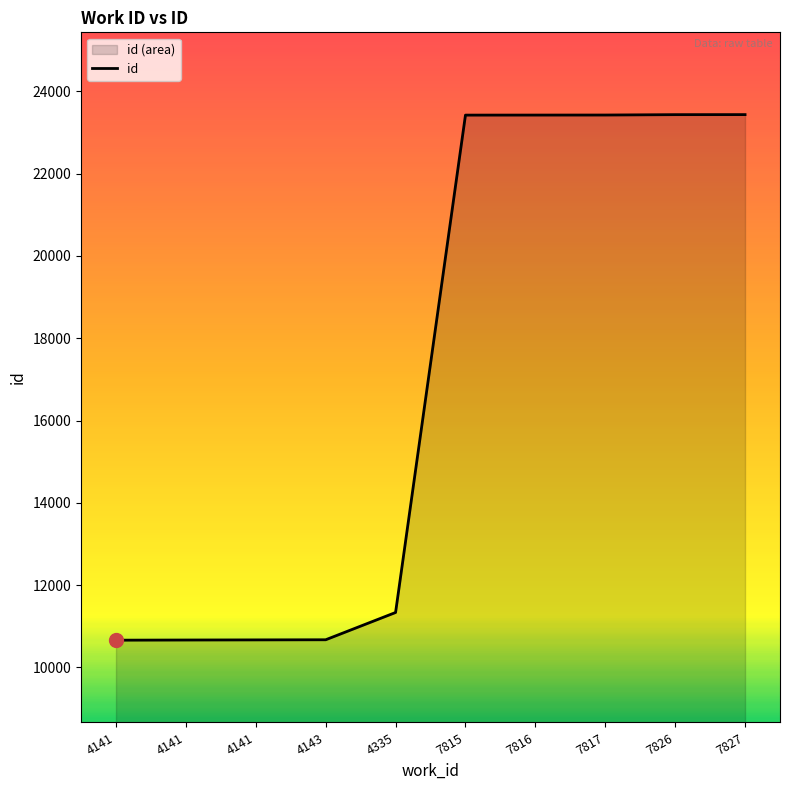

What is the change in value from 4335 to 7826?

+12101